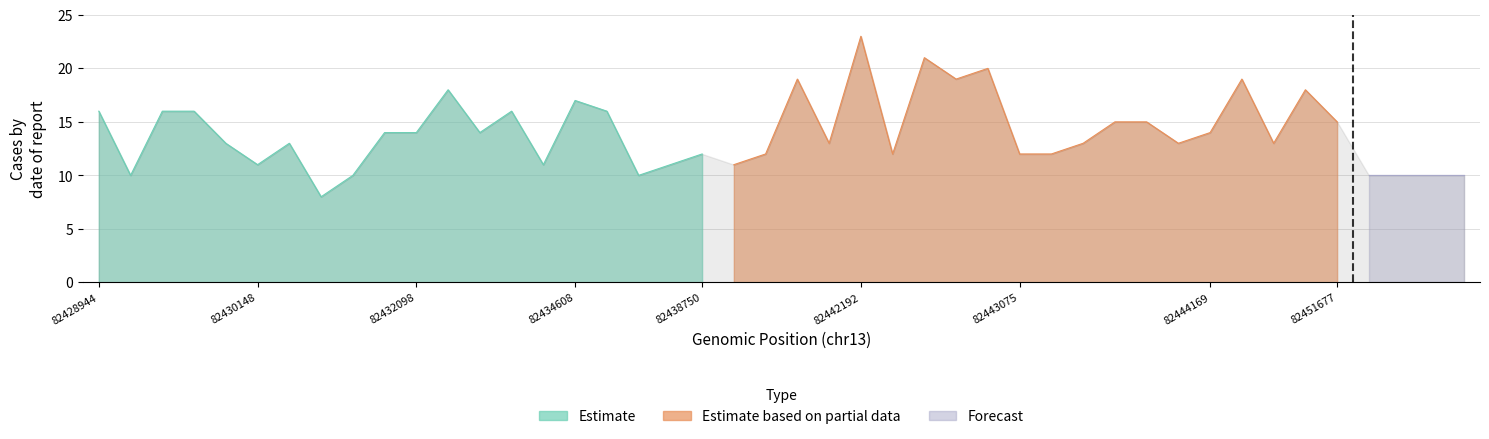

What is the total value across all series at 15?

31